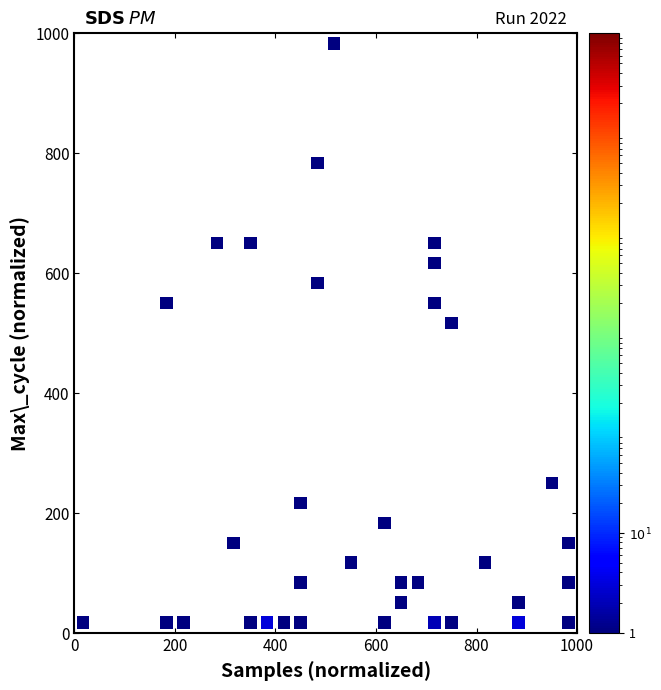

What is the range of X values (max minus min)?

966.7